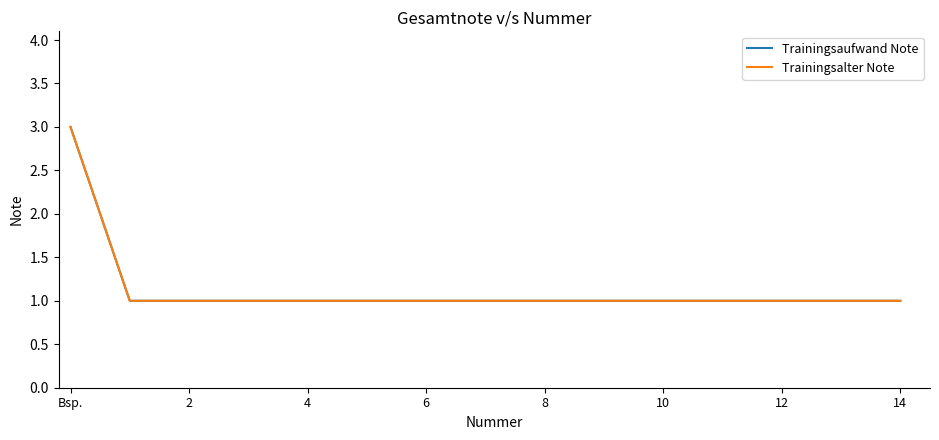

Is this an area chart (filled region under the line)?

No